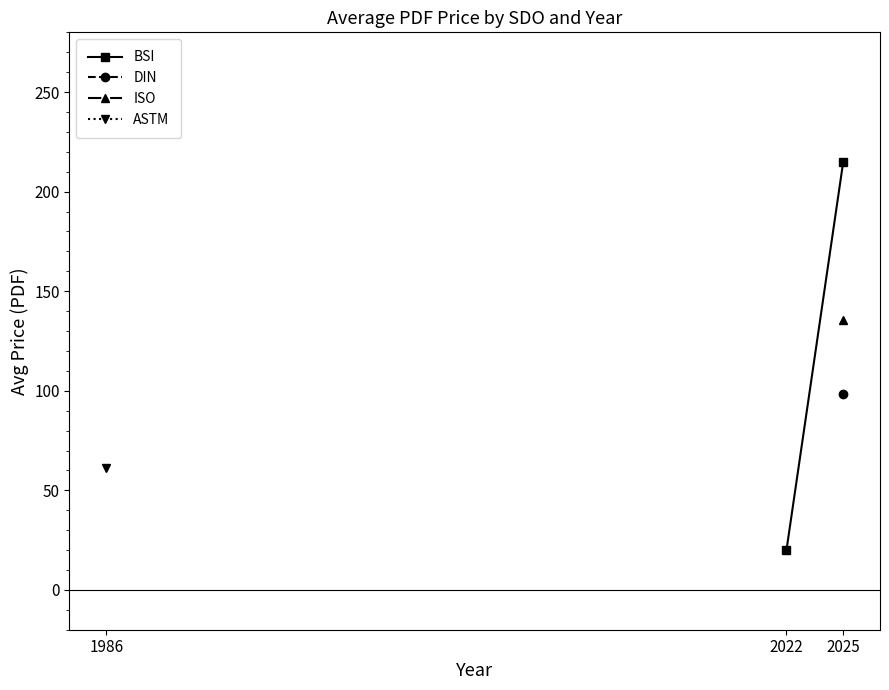

Between 1986 and 2022, which is larger?

2022